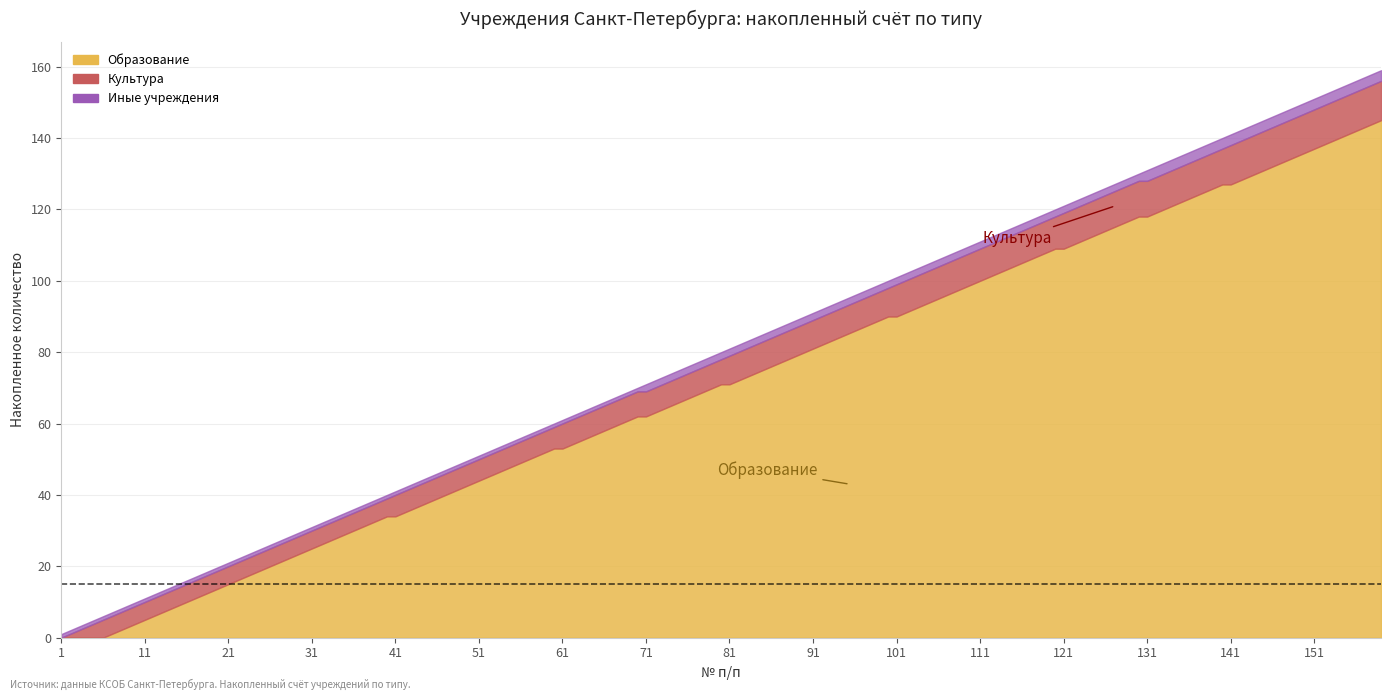

Which series has the largest range (max minus min)?

Количество учреждений по типу (Образование)